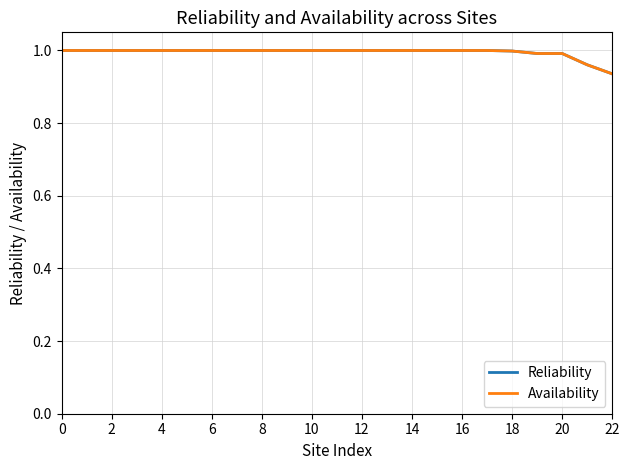

True or false: Availability and Reliability cross at least once.

False